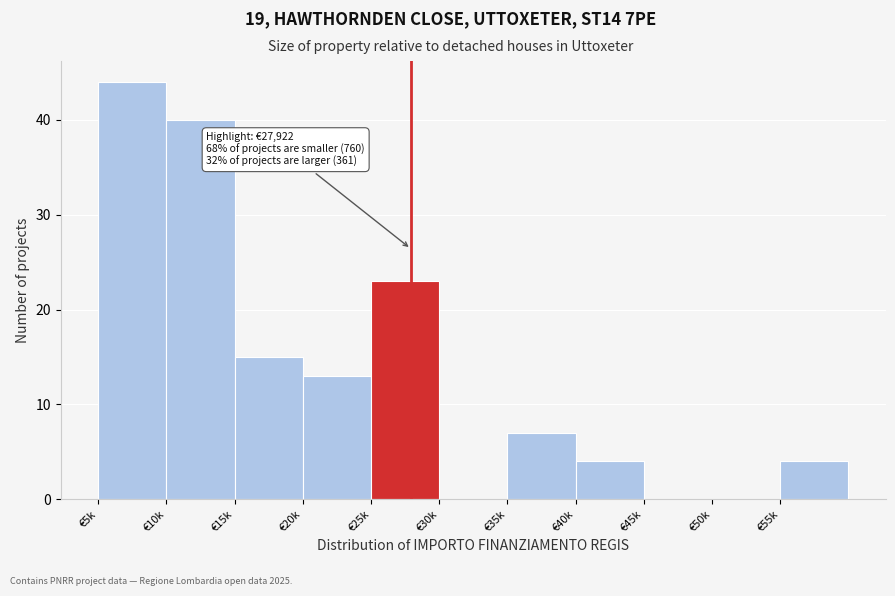

Reading left to right, transcribe all the data shown in this chart.

€5k=44	€10k=40	€15k=15	€20k=13	€25k=23	€30k=0	€35k=7	€40k=4	€45k=0	€50k=0	€55k=4